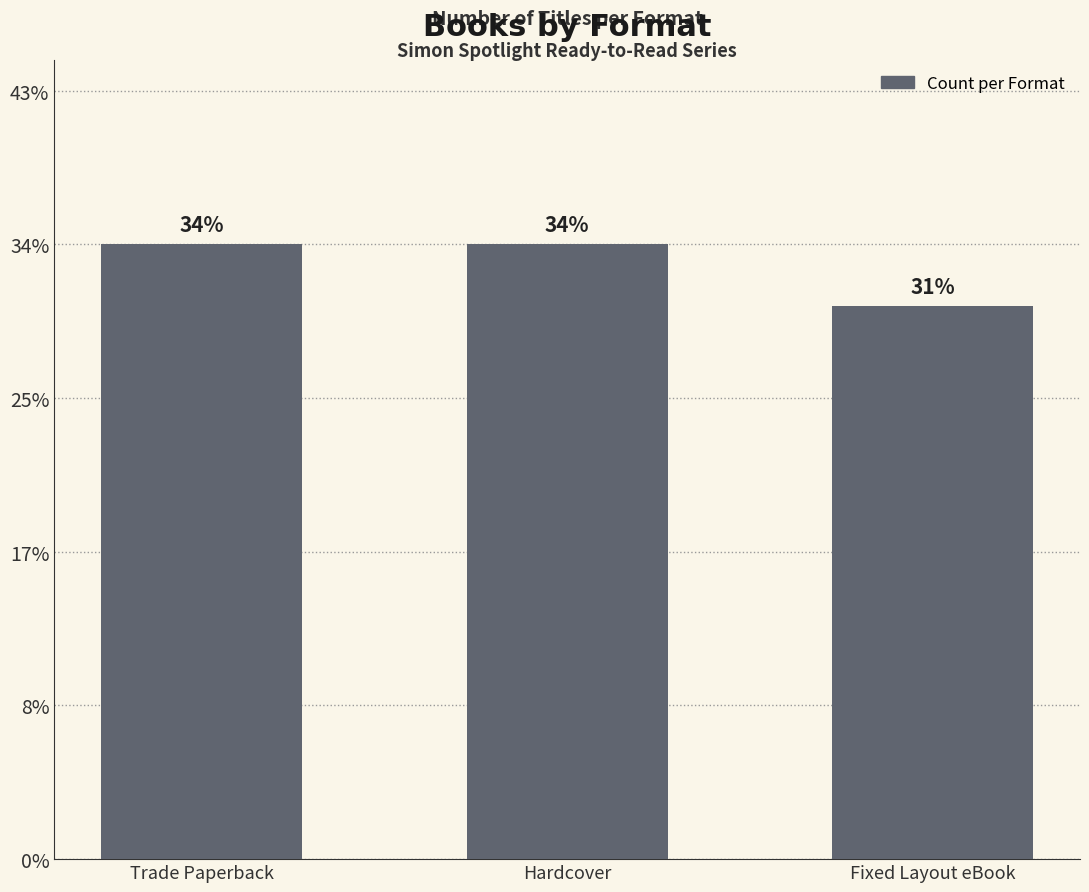

How many series are shown in this chart?

1